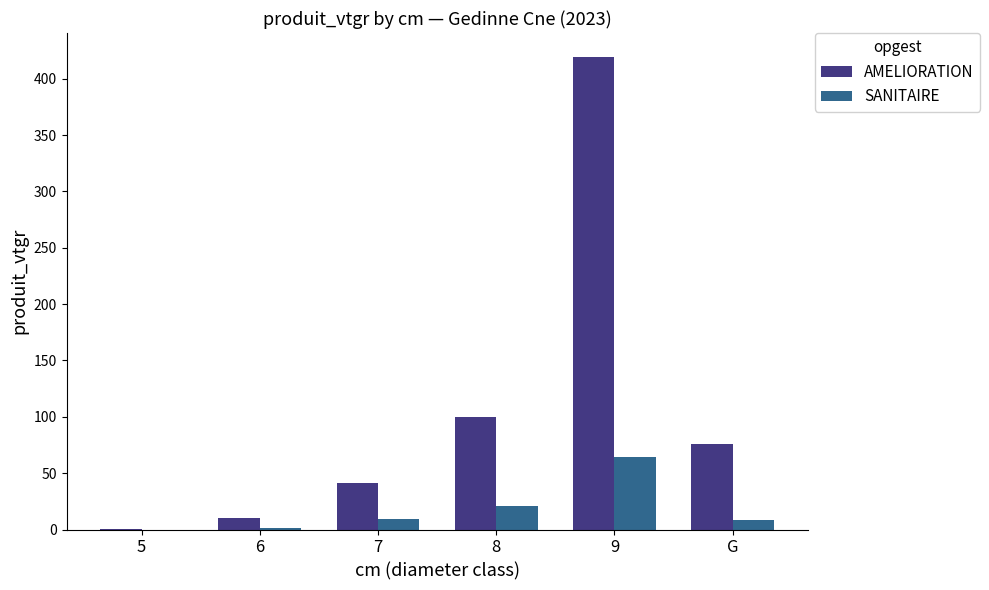

What is the total value across all series at 7?

50.6